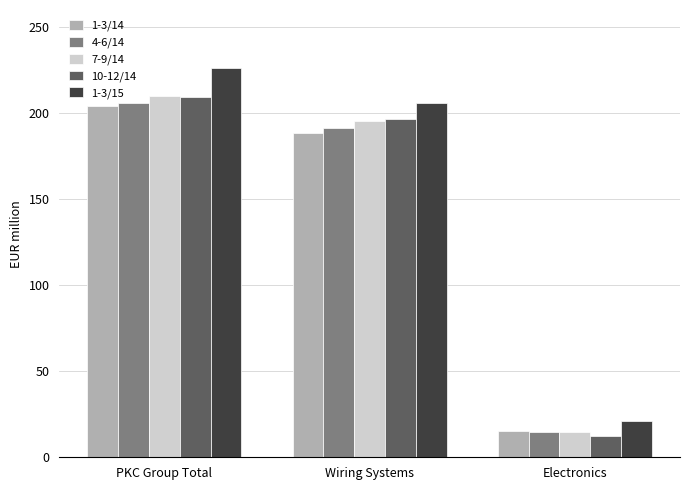

How many distinct data groups are displayed?

5